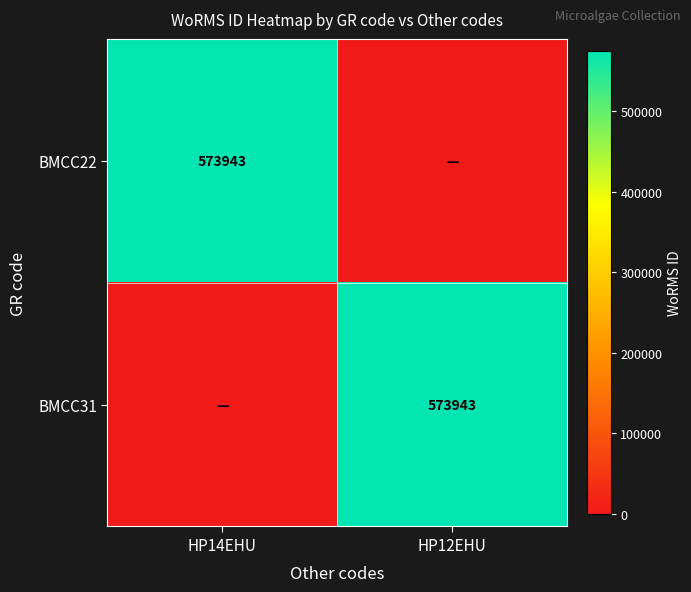

True or false: BMCC31 has a value of 366643 at HP12EHU.

False